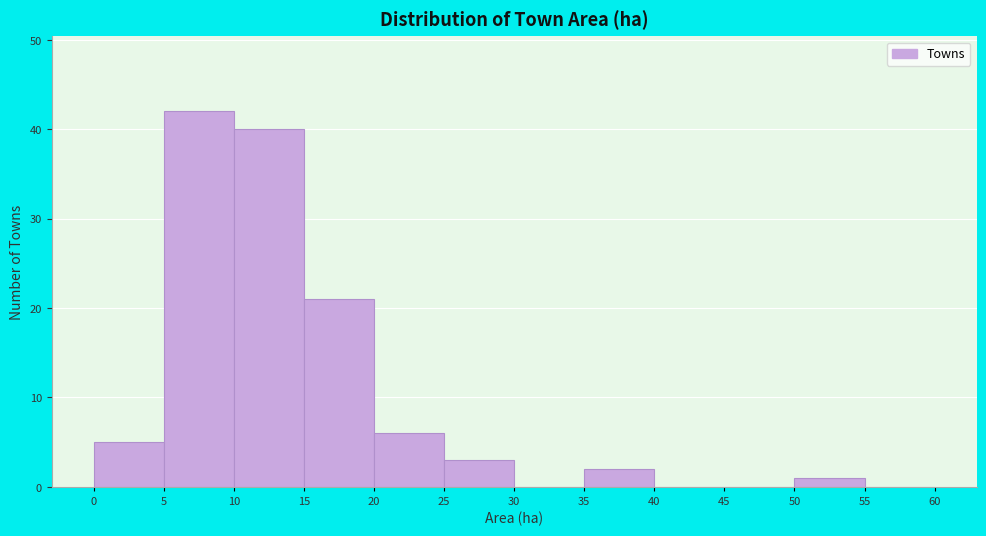

How tall is the bar that spans 35 to 40 on the x-axis? The values are not printed on the chart, so give them approximately, as read against the axis.

2